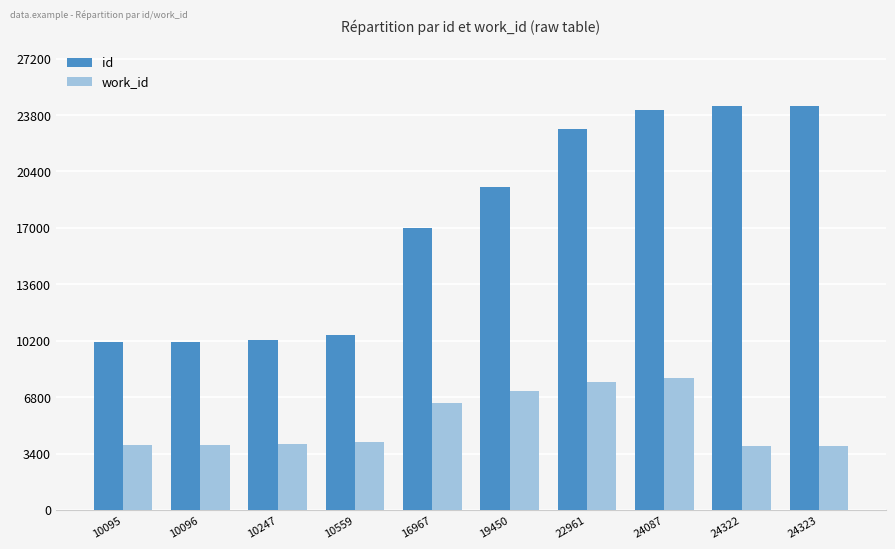

What is the lowest value of the work_id series?

3866